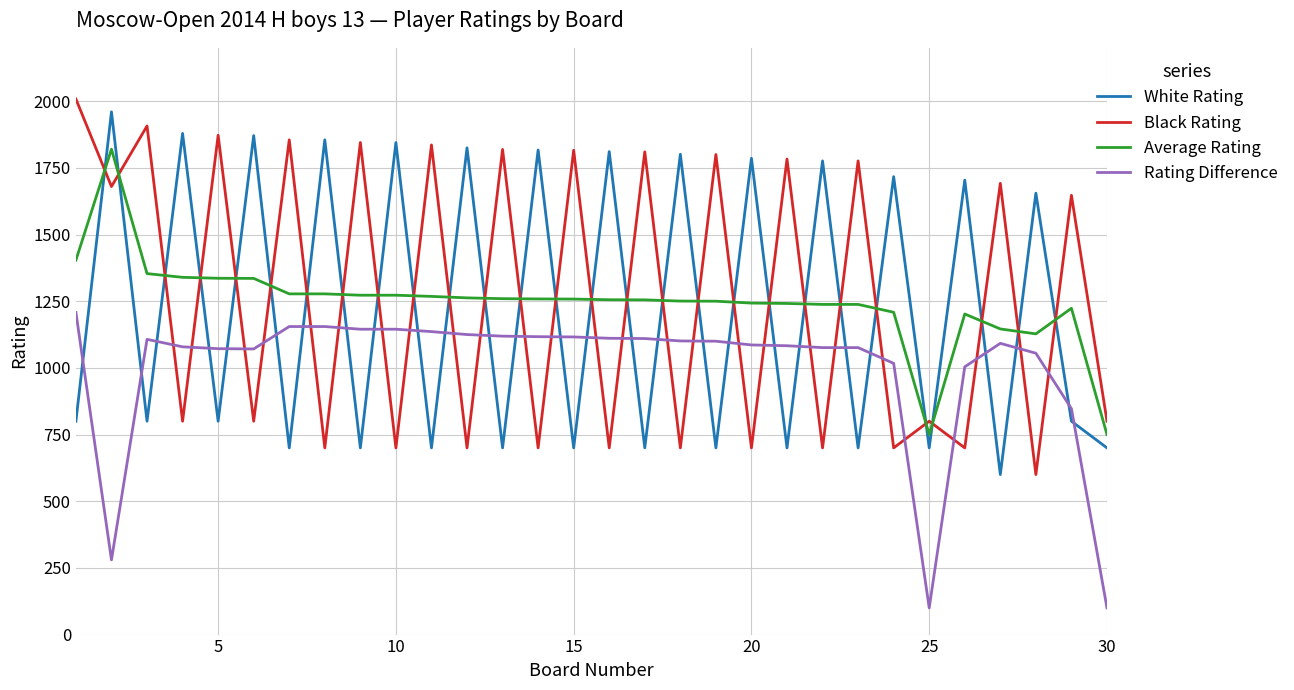

Is this an area chart (filled region under the line)?

No